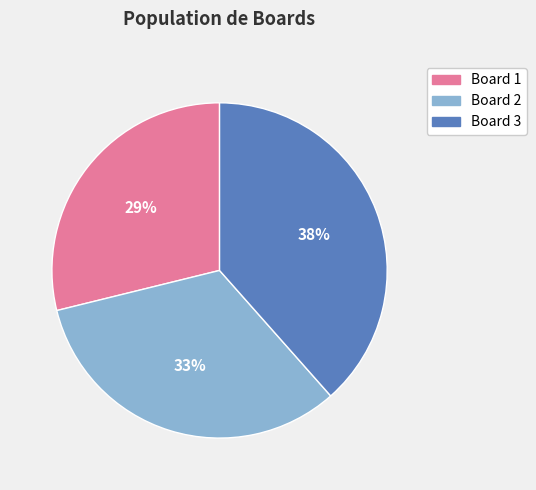

Which has a higher value, Board 1 or Board 2?

Board 2